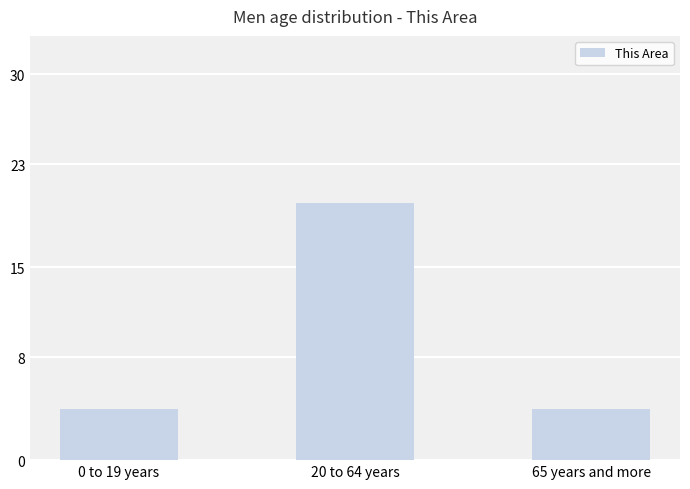

Reading left to right, extract all data points from this chart.

4	20	4